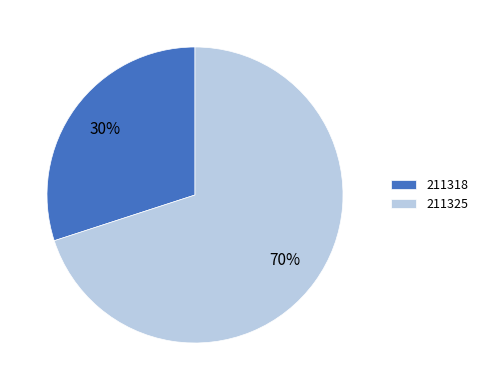

How many segments does this pie chart have?

2